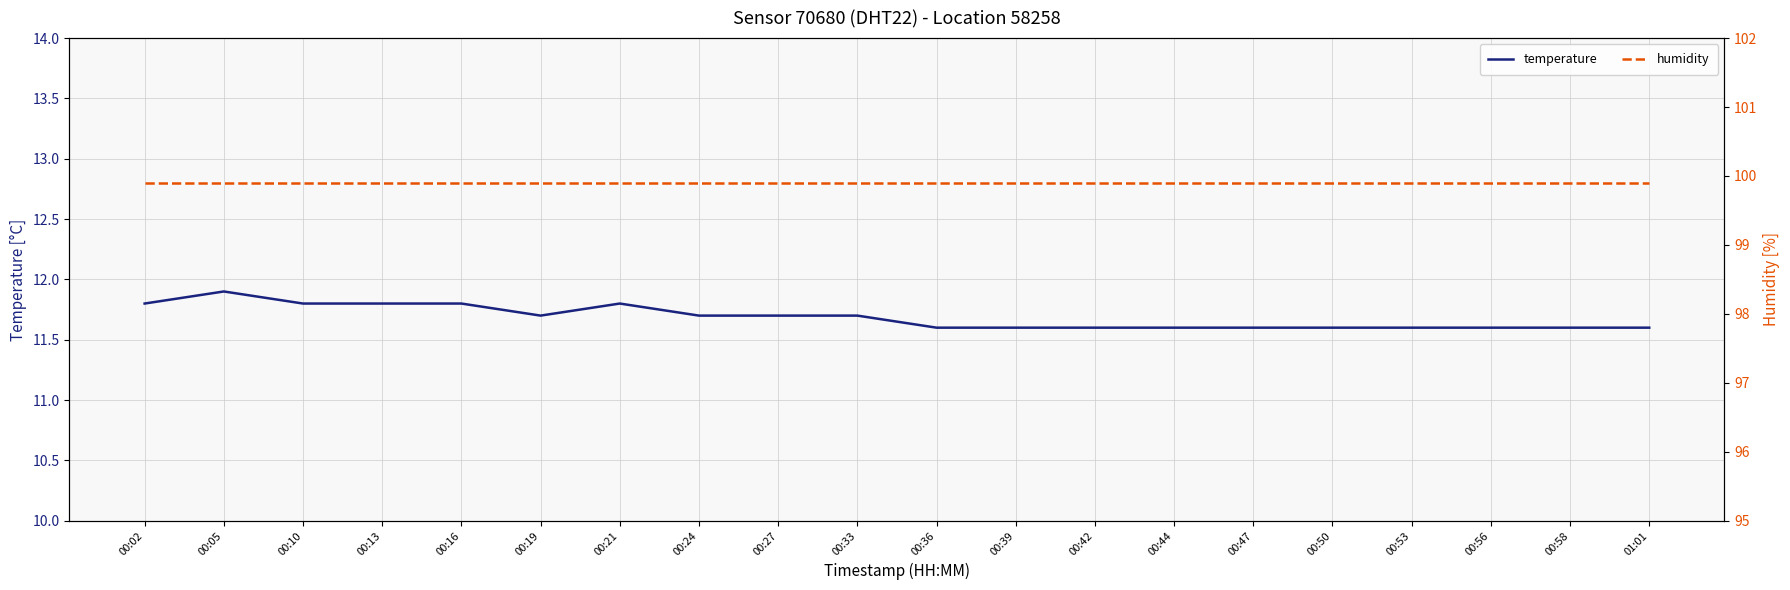

Is this an area chart (filled region under the line)?

No